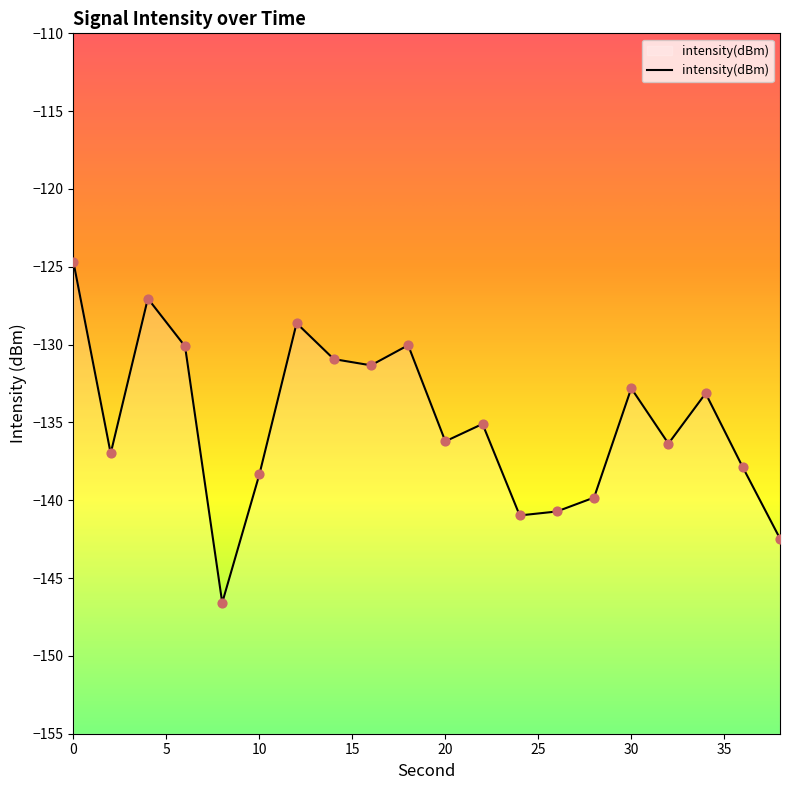

What is the change in value from 12 to 22?

-6.5